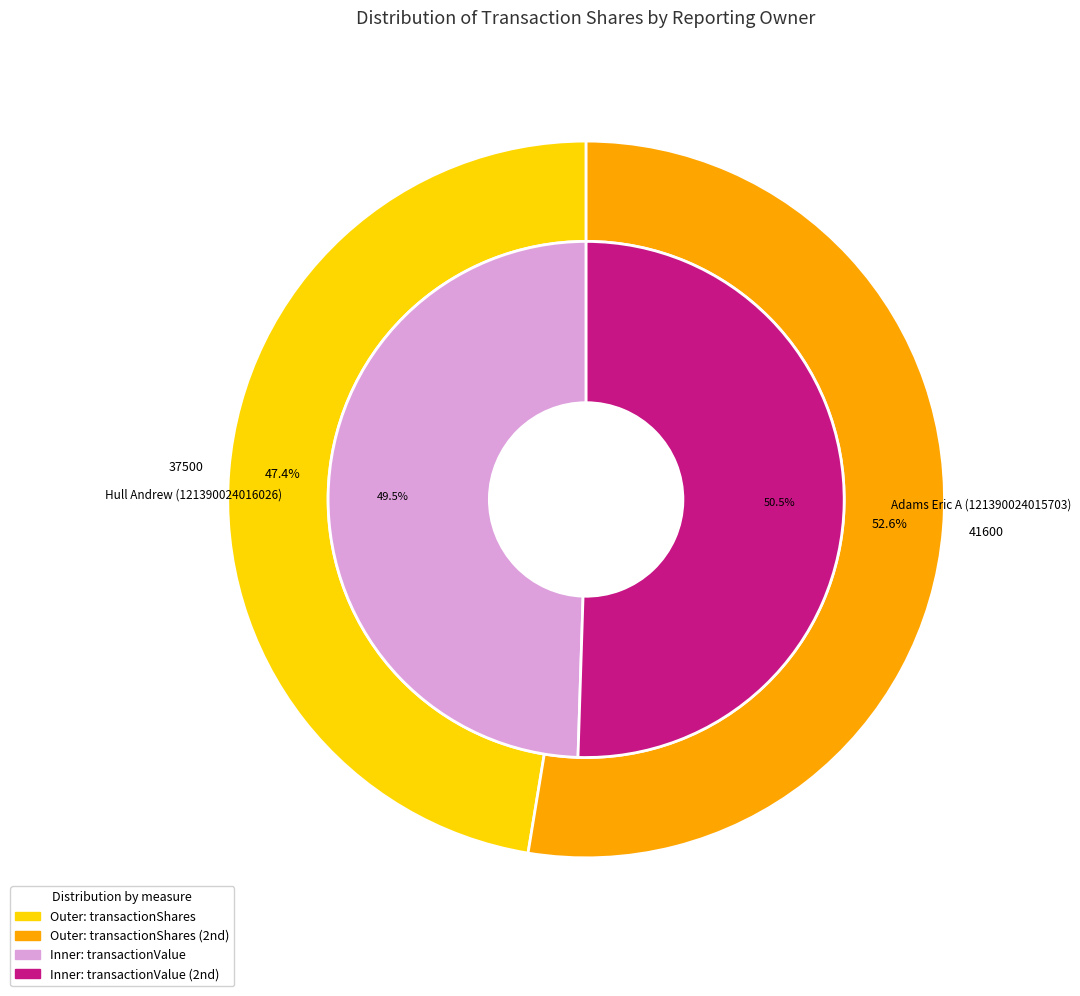

What percentage do Hull Andrew (121390024016026) and Adams Eric A (121390024015703) together represent?

100.0%